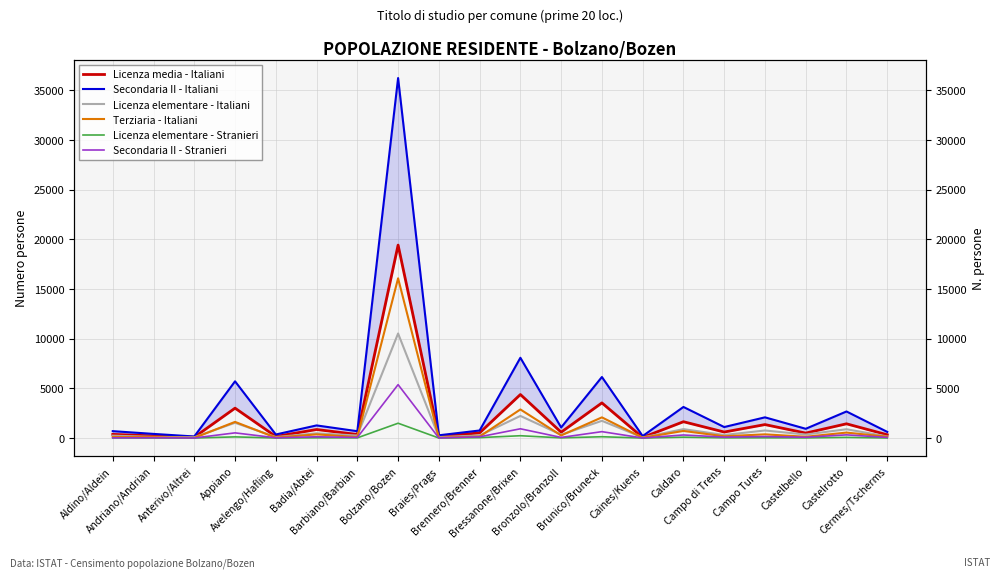

How many data points in Licenza elementare - Italiani are less than 337?

10